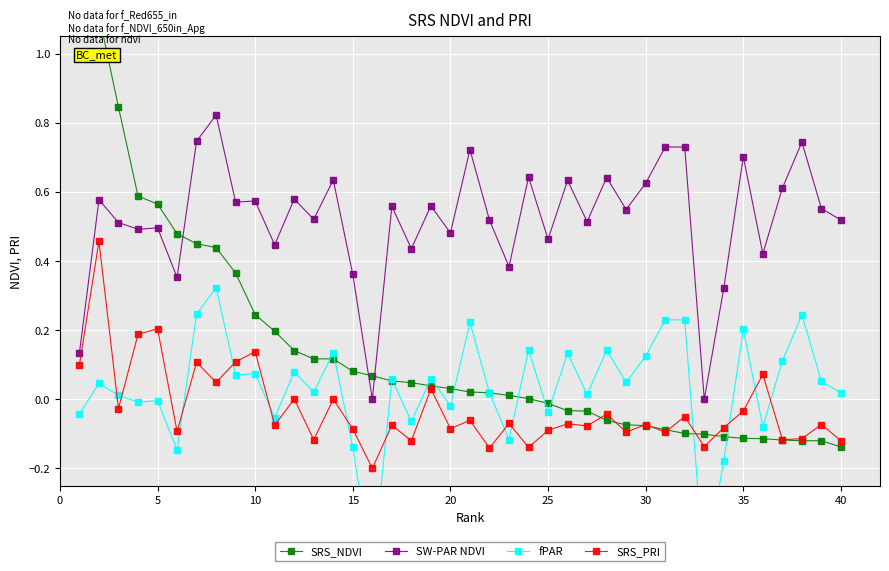

The value of SW-PAR NDVI at 20 is 0.7. True or false?

False